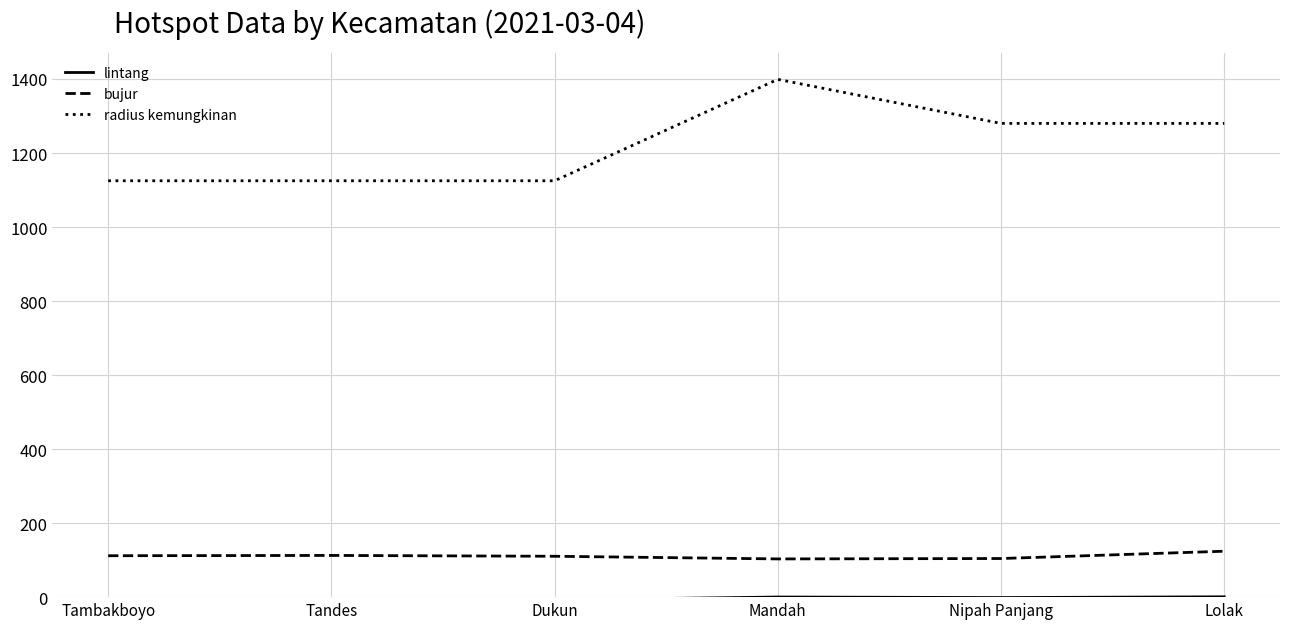

Count the number of data series in this chart.

3